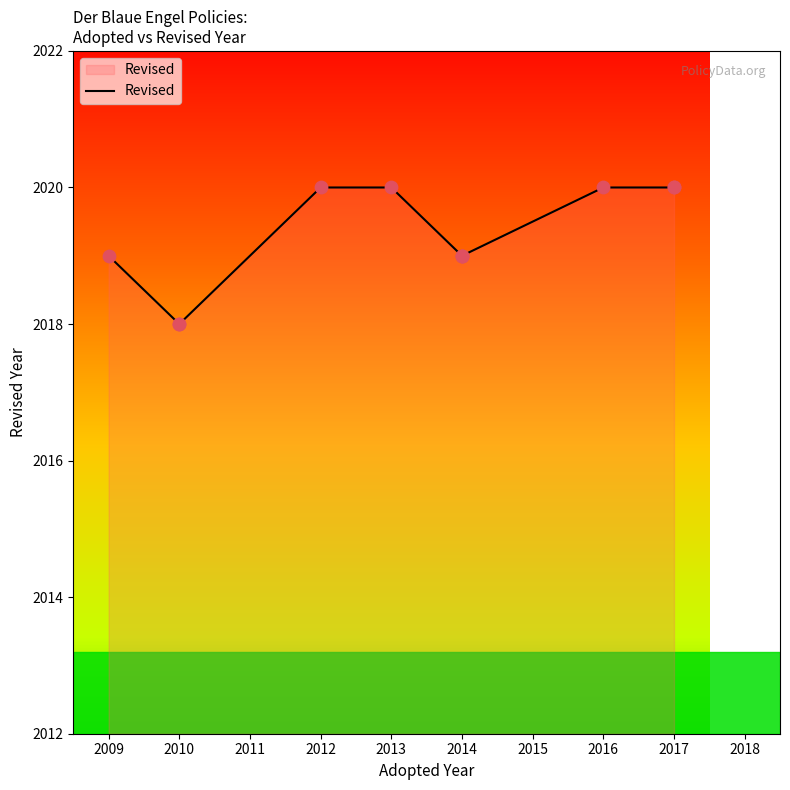

What is the ratio of the value at 2012 to the value at 2010?

1.0